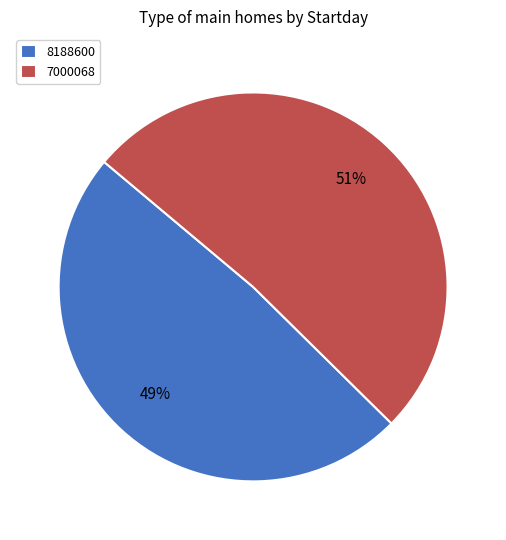

Do 8188600 and 7000068 together represent more than half of the pie?

Yes